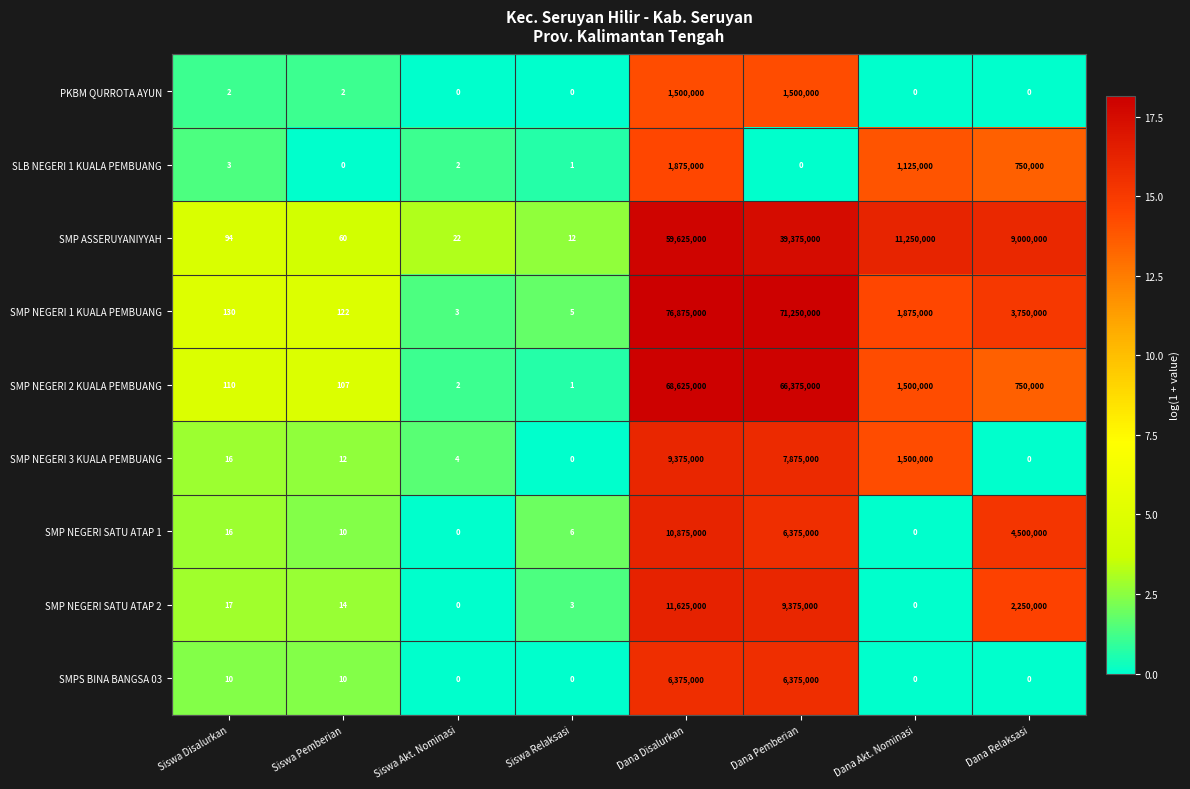

How many data points does each series have?

8